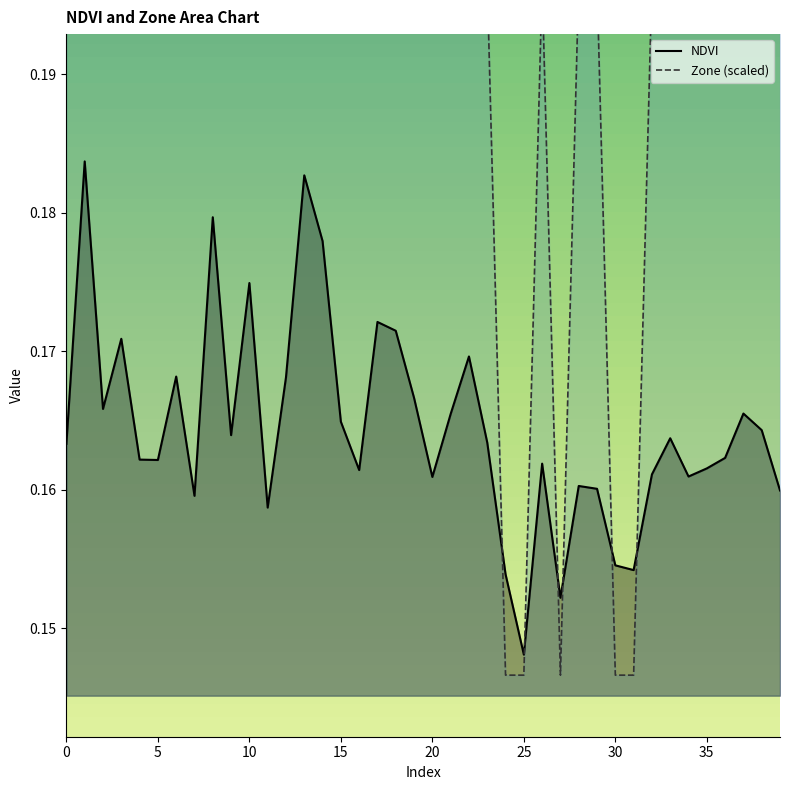

The NDVI series shows 0.1 at 36. True or false?

False